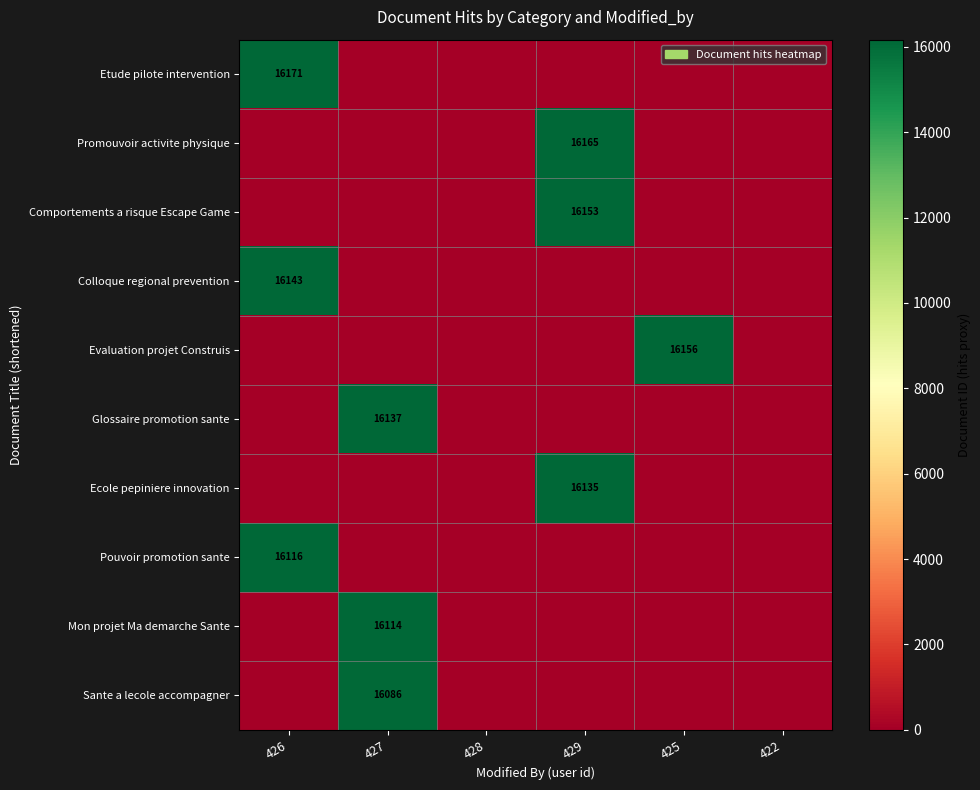

Is it true that Pouvoir promotion sante equals 16116 at 426?

True